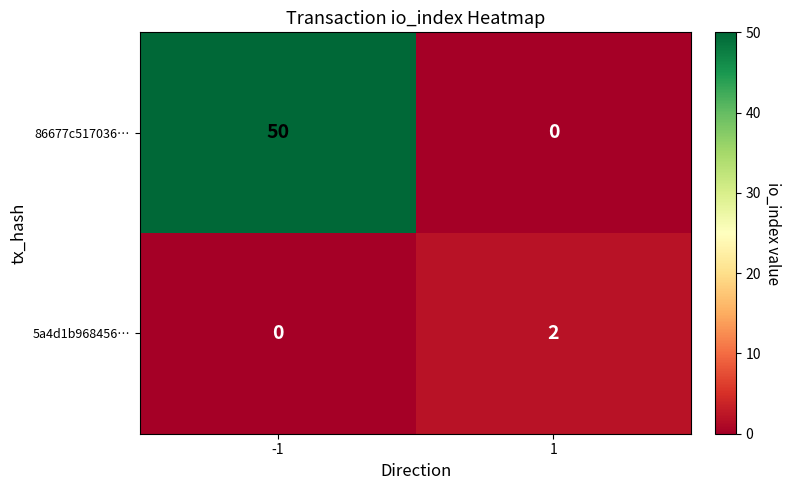

Reading left to right, list all the values displayed in this chart.

86677c517036…: 50	0
5a4d1b968456…: 0	2